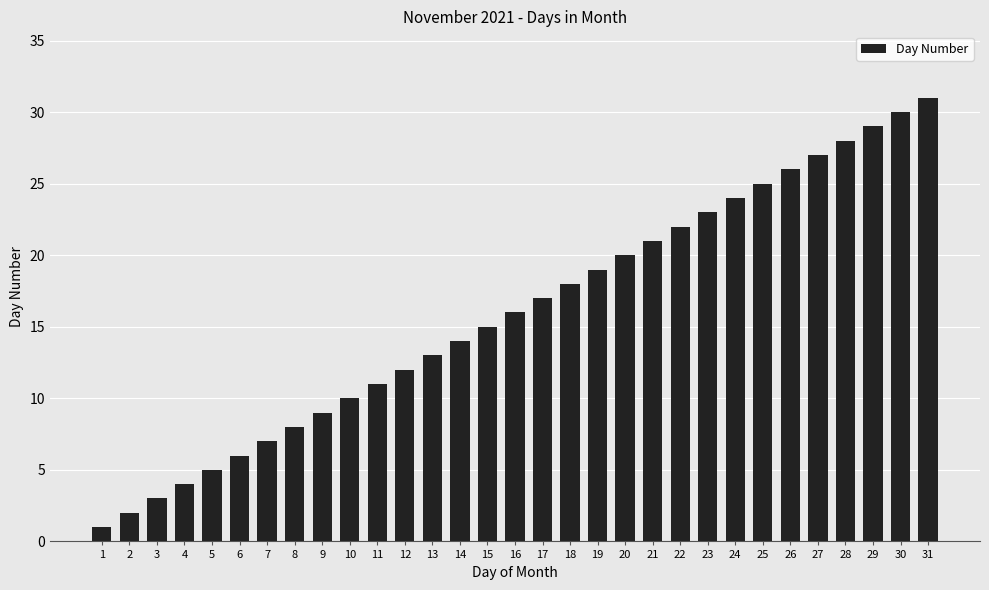

Reading left to right, extract all data points from this chart.

1	2	3	4	5	6	7	8	9	10	11	12	13	14	15	16	17	18	19	20	21	22	23	24	25	26	27	28	29	30	31